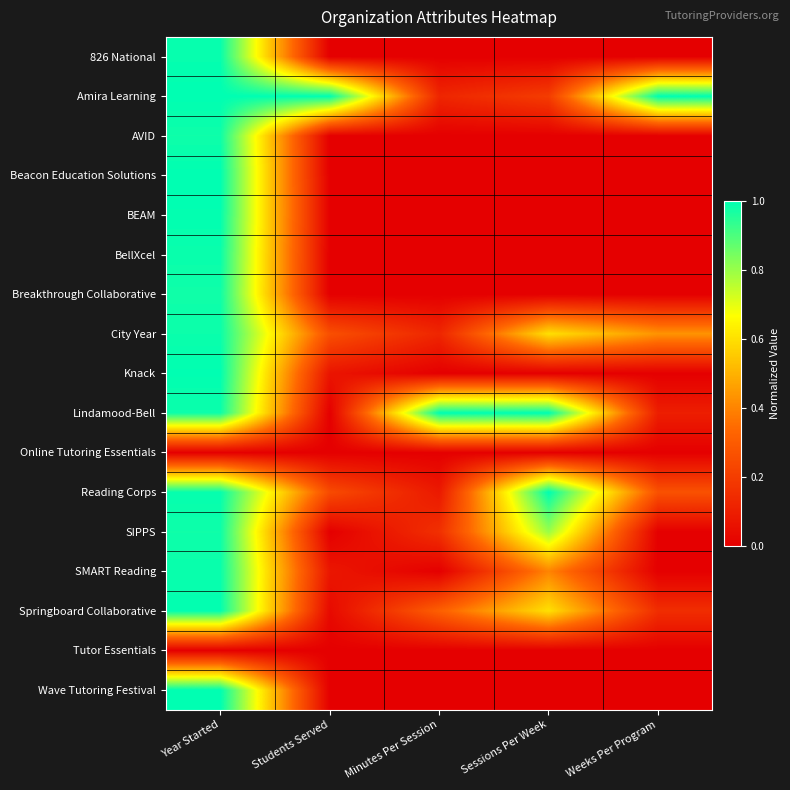

Count the number of categories in the chart.

5